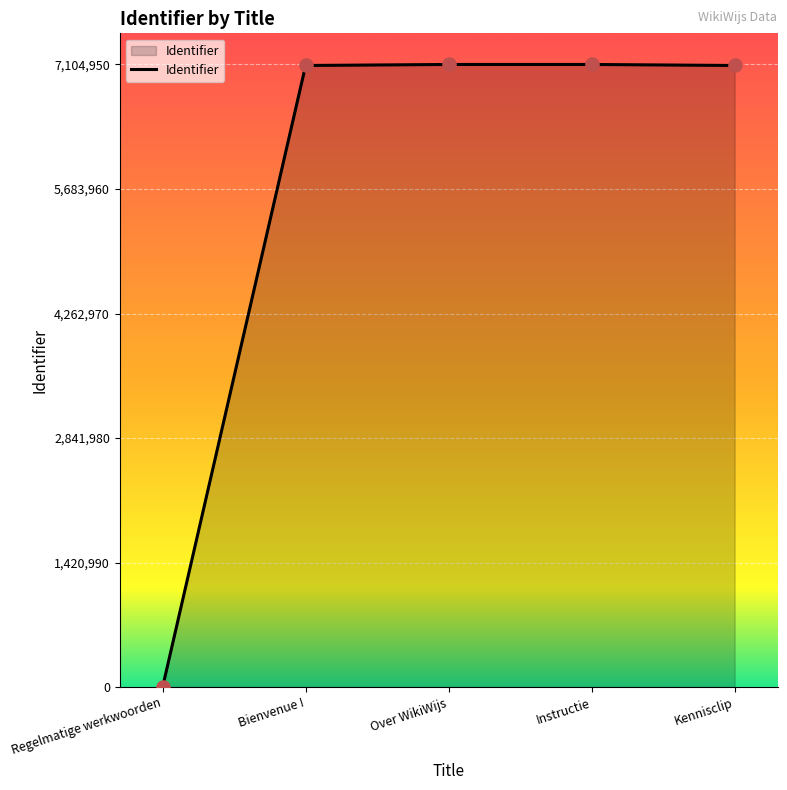

What is the change in value from Regelmatige werkwoorden to Bienvenue !?

+7093425